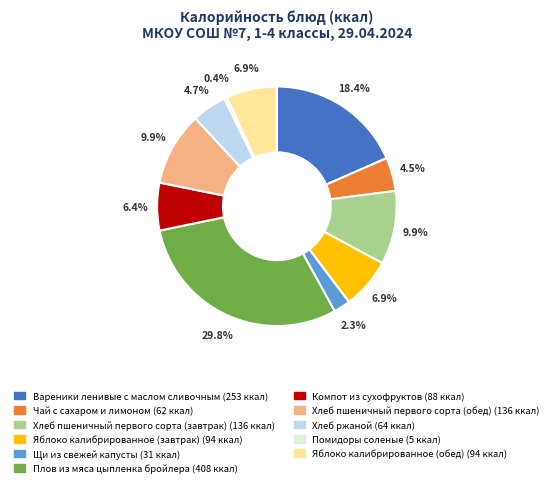

Does Плов из мяса цыпленка бройлера account for over 50% of the chart?

No